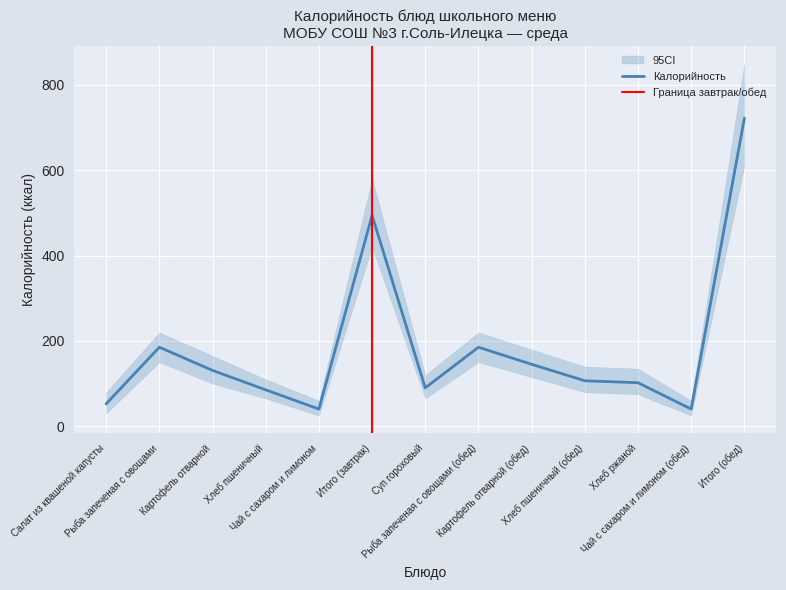

What is the label of the 4th point from the left?

Хлеб пшеничный